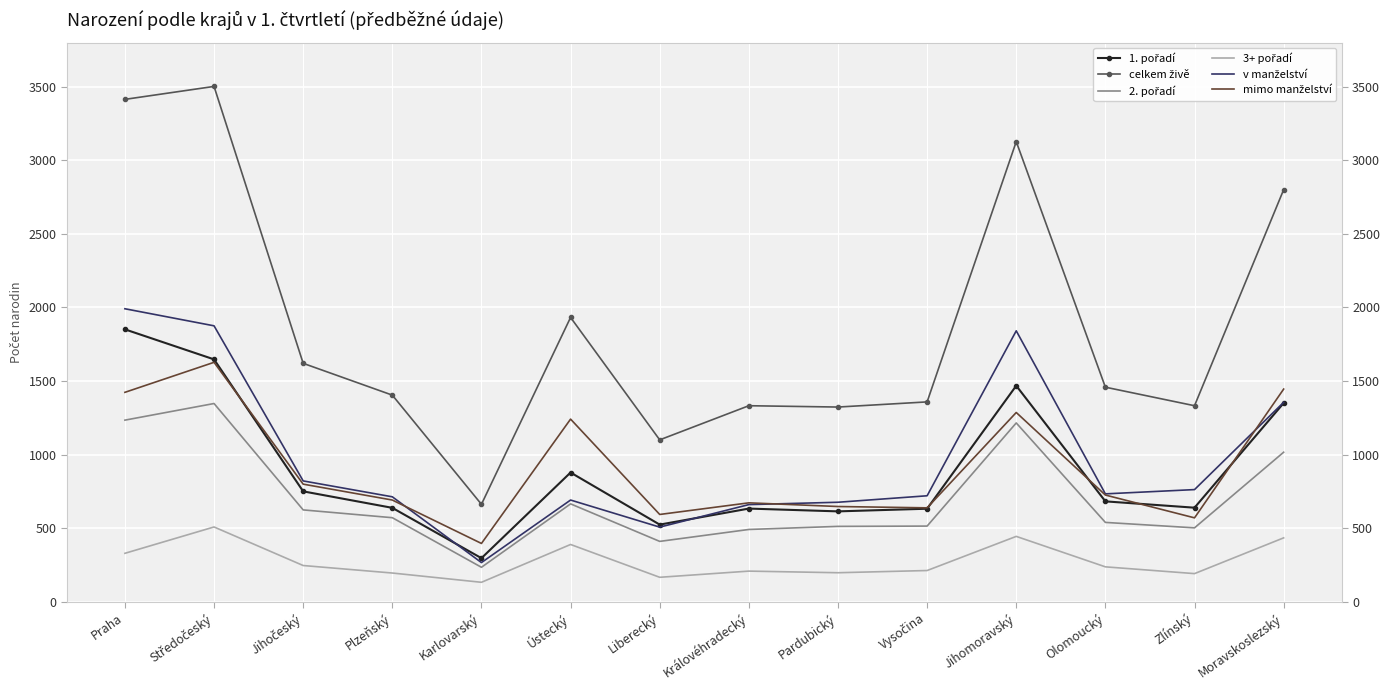

What is the minimum value shown in the chart?

132